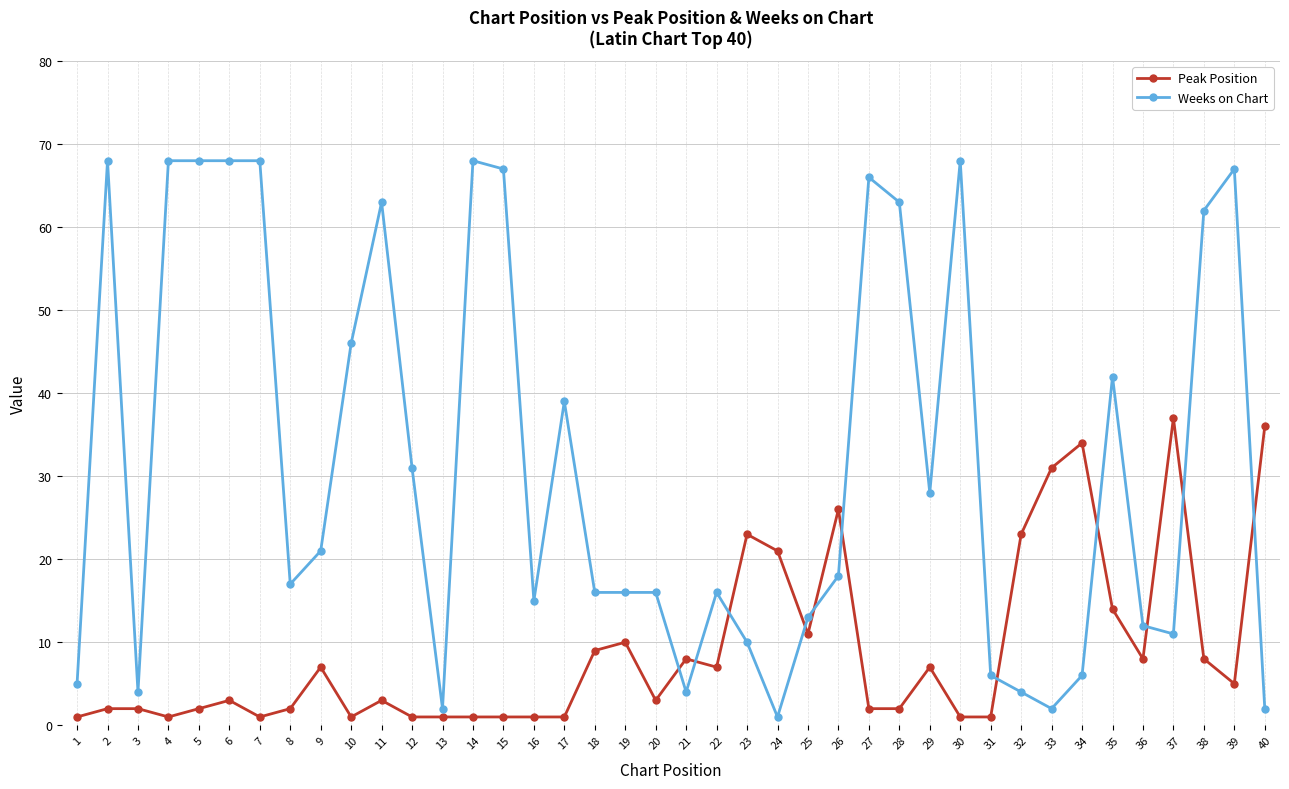

What is the difference between the second highest and minimum values in the Weeks on Chart series?

67